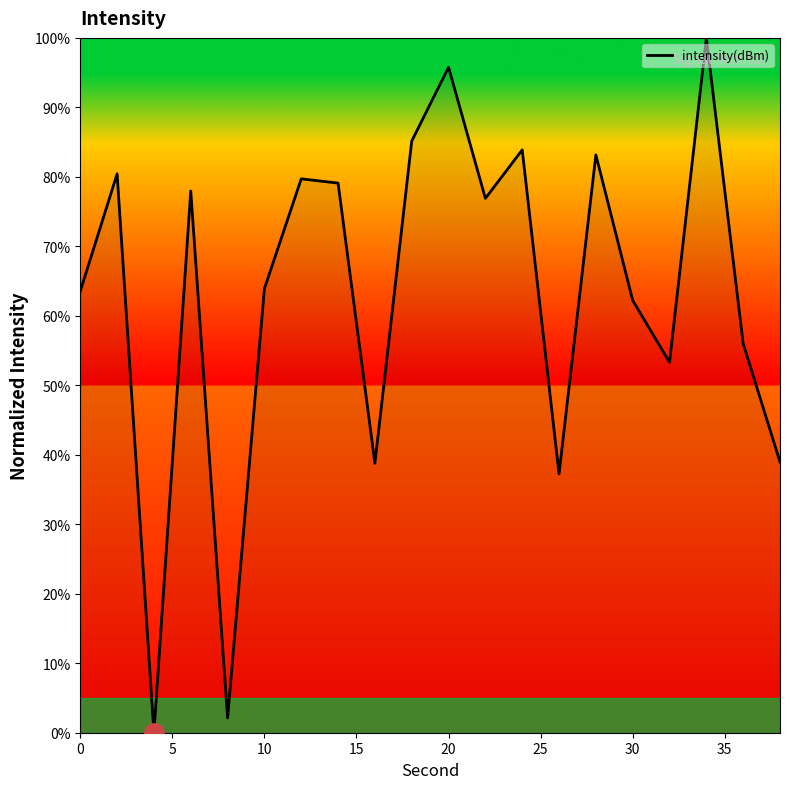

What is the difference between the maximum and second lowest values?

97.9